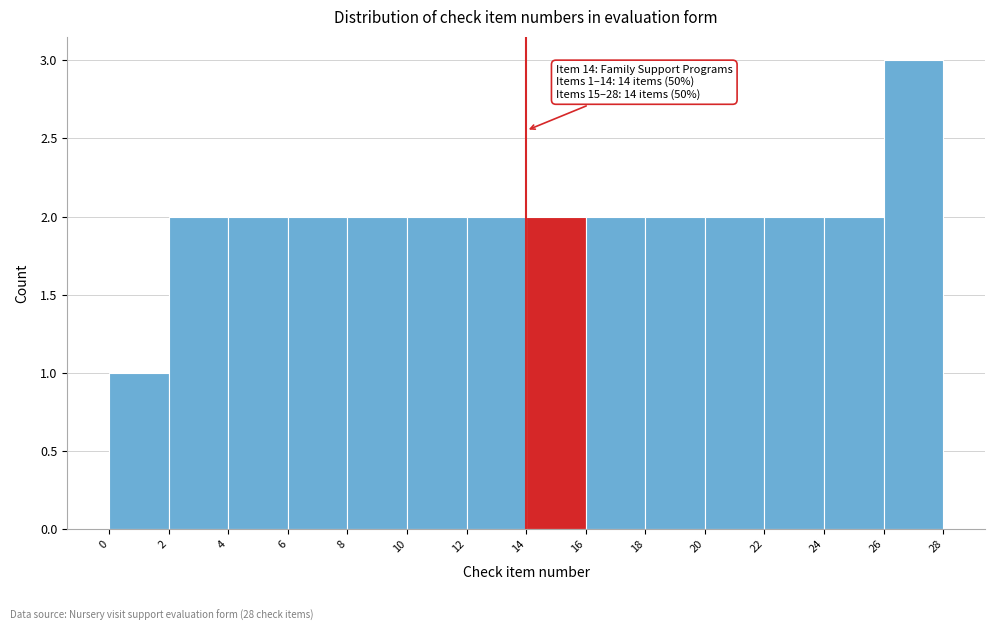

Over which range of the x-axis is the bar tallest?

26 to 28